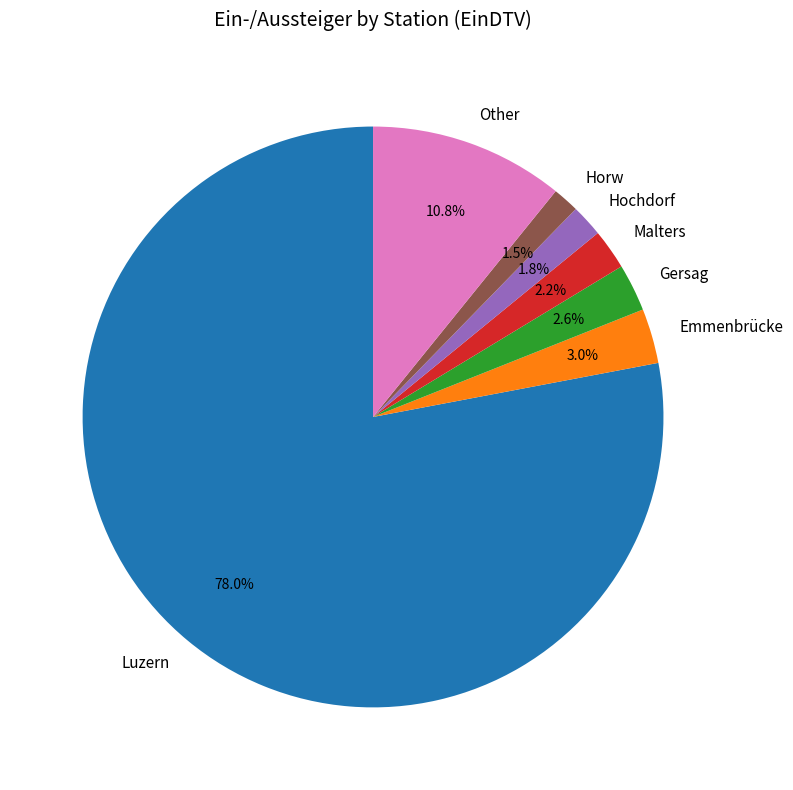

What is the largest slice in the pie chart?

Luzern